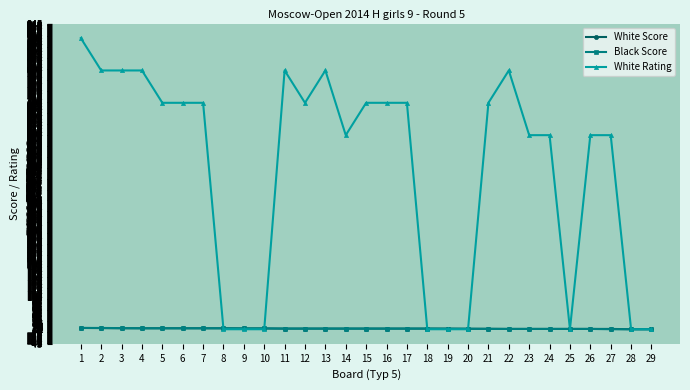

Is it true that White Rating equals -537.3 at 20?

False